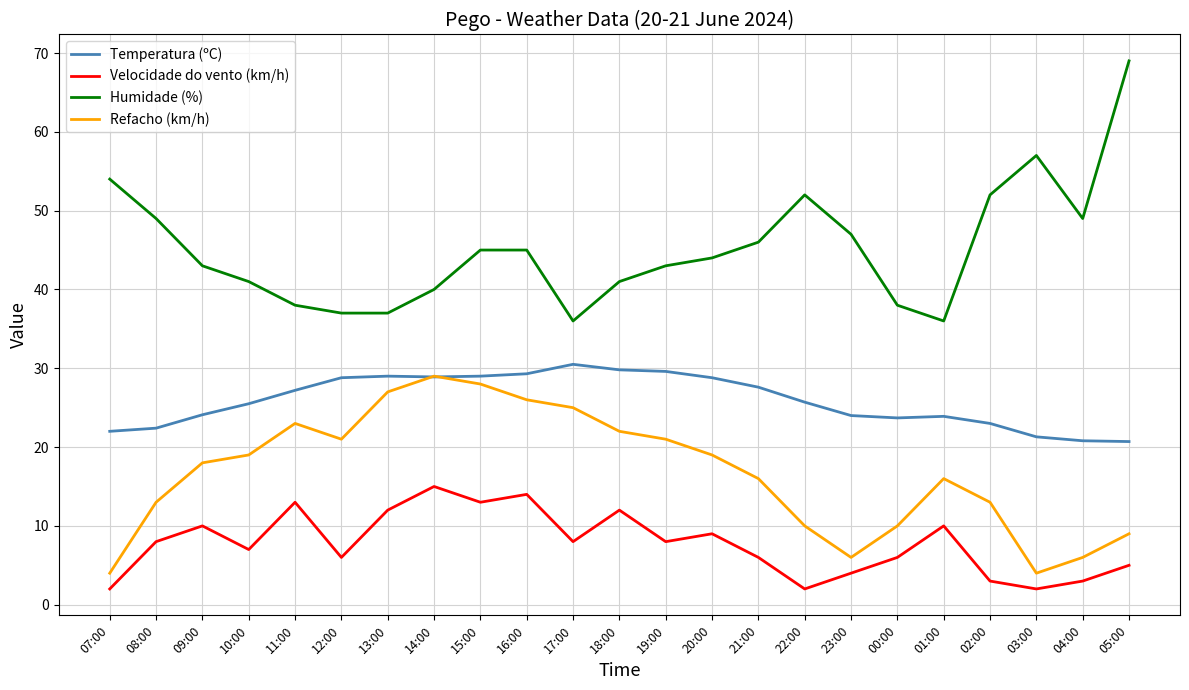

Which series has the widest spread of values?

Humidade (%)